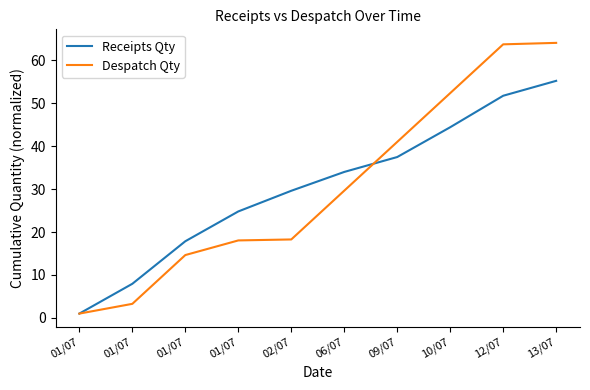

Rank the categories by Receipts Qty value from lowest to highest.

01/07, 01/07, 01/07, 01/07, 02/07, 06/07, 09/07, 10/07, 12/07, 13/07